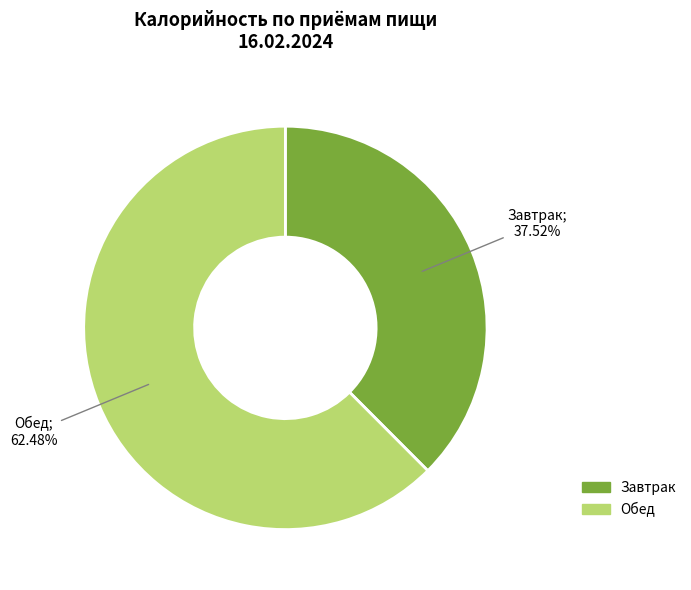

The Завтрак slice represents 26% of the pie. True or false?

False